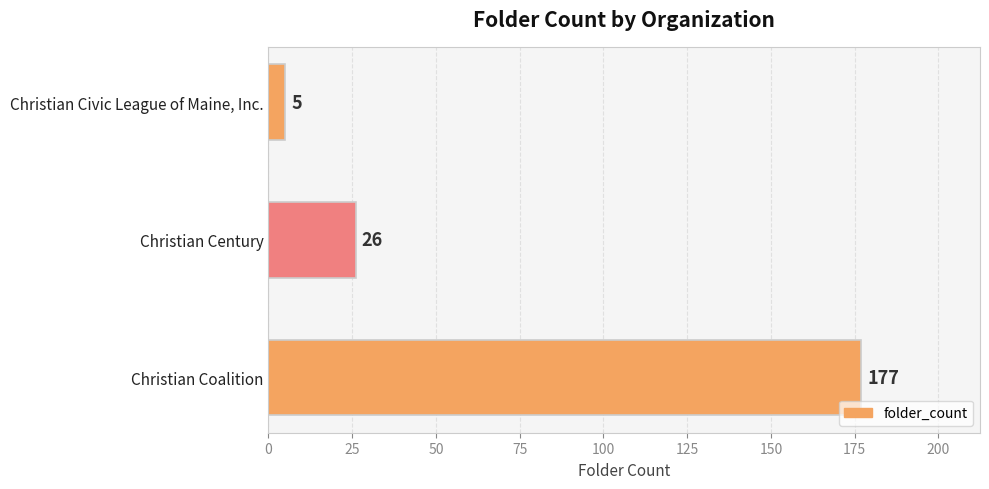

Are the bars grouped side by side (vs. stacked)?

No